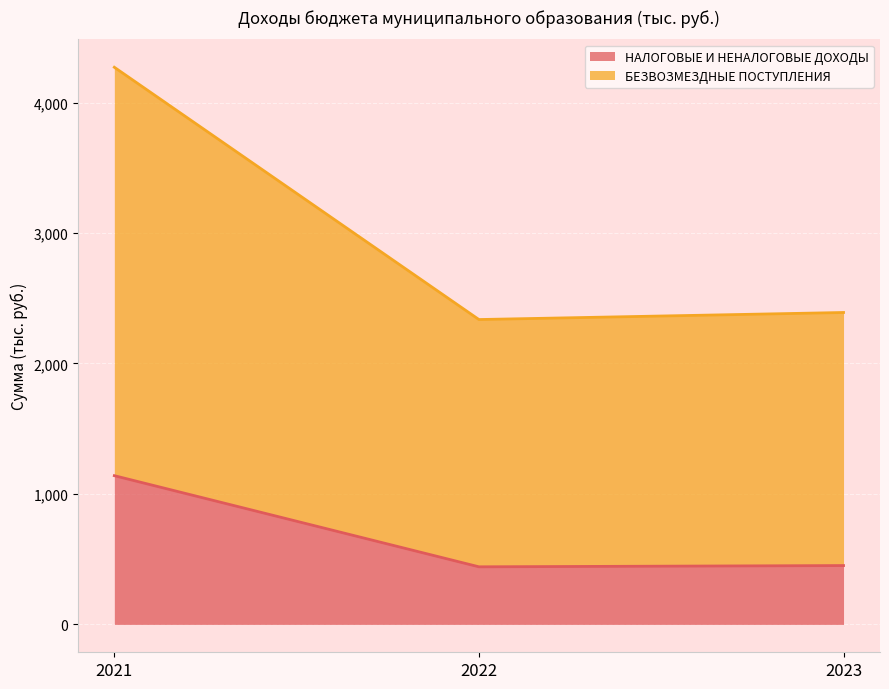

Reading right to left, transcribe all the data shown in this chart.

НАЛОГОВЫЕ И НЕНАЛОГОВЫЕ ДОХОДЫ: 2023=451.1	2022=441.5	2021=1140.0
БЕЗВОЗМЕЗДНЫЕ ПОСТУПЛЕНИЯ: 2023=2390.6	2022=2336.6	2021=4270.1